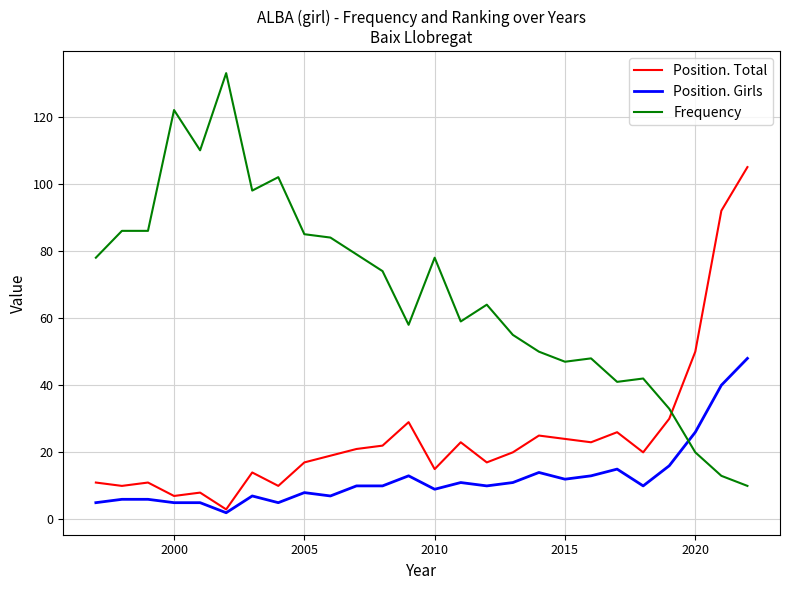

After their last crossing, which series has the higher values: Position. Total or Frequency?

Position. Total